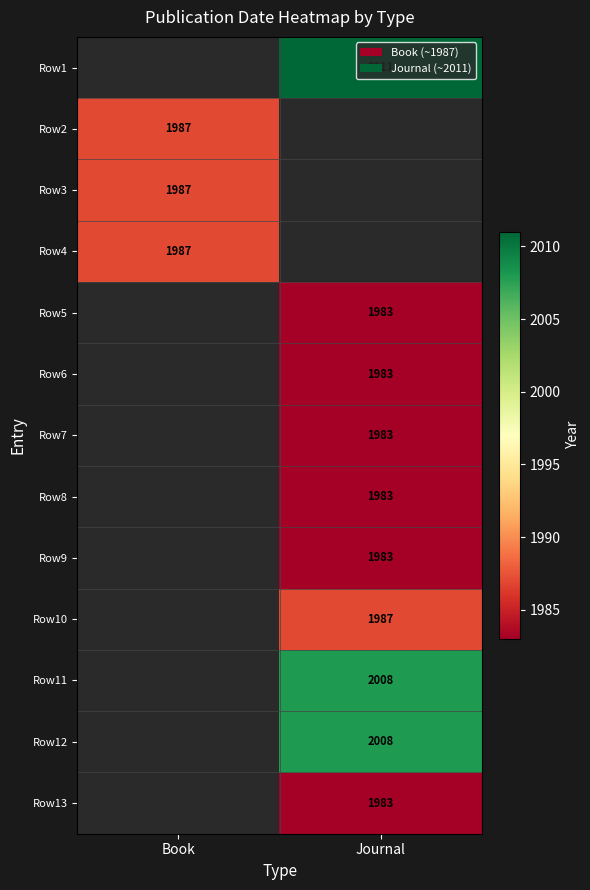

Is it true that Row8 equals 3541 at Journal?

False